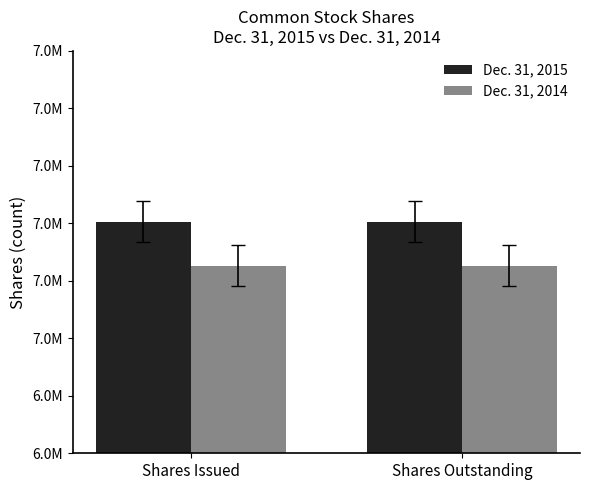

What is the sum of all Dec. 31, 2015 values?

14406000